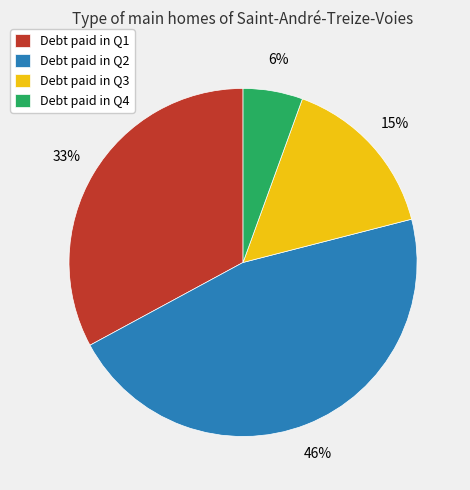

To the nearest percent, what portion does Debt paid in Q1 represent?

33%